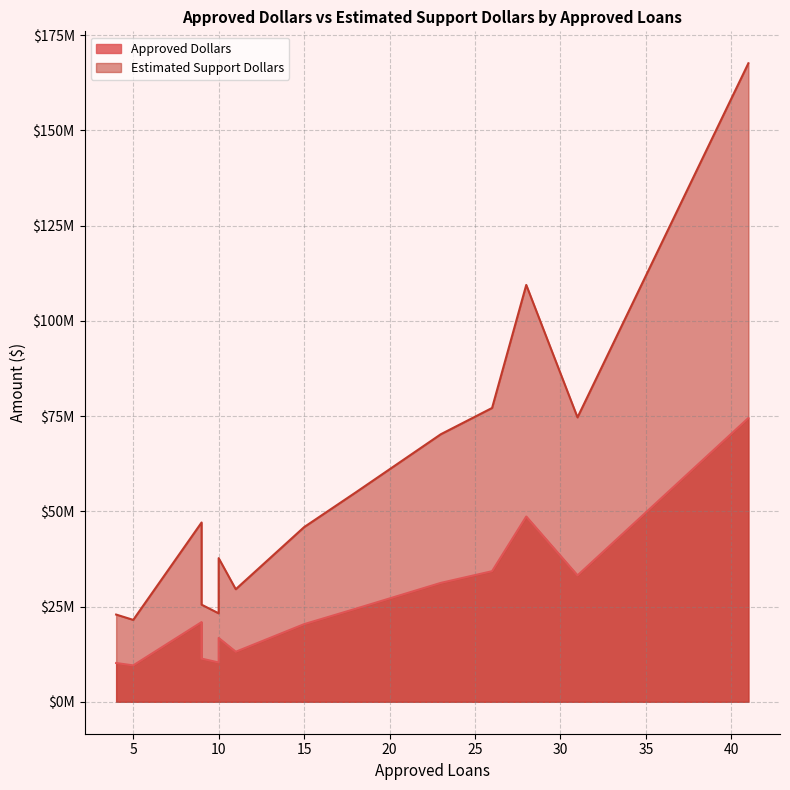

What is the difference between the second highest and second lowest values in the Approved Dollars series?

38462000